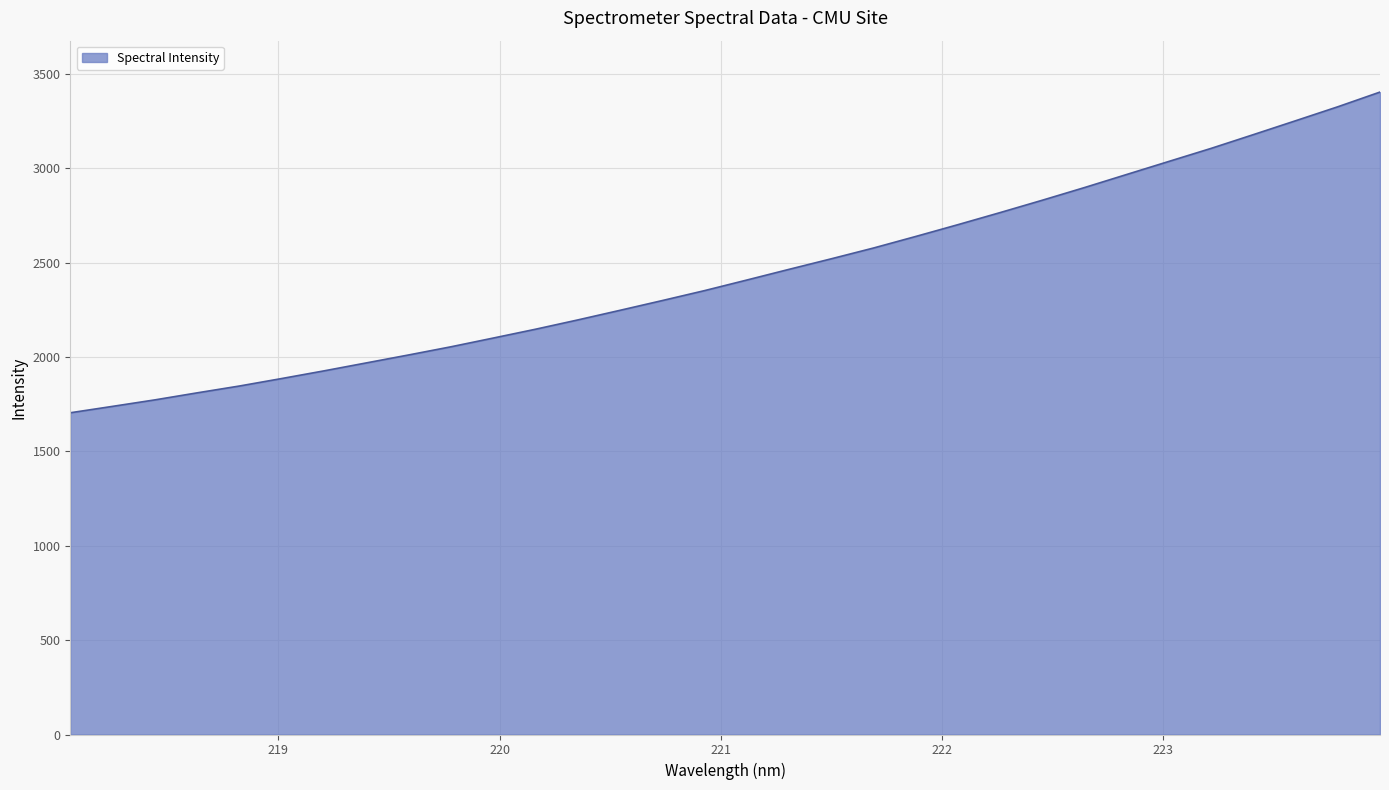

What is the minimum value shown in the chart?

1704.7